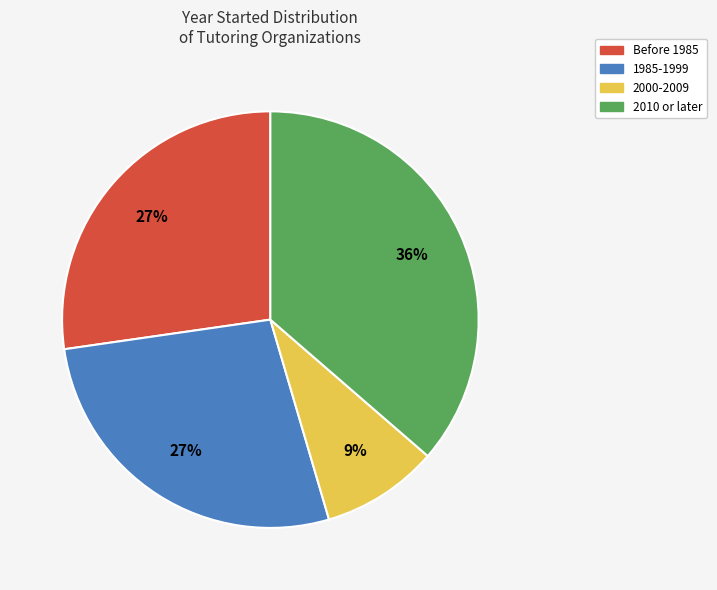

Which slice is the smallest?

2000-2009